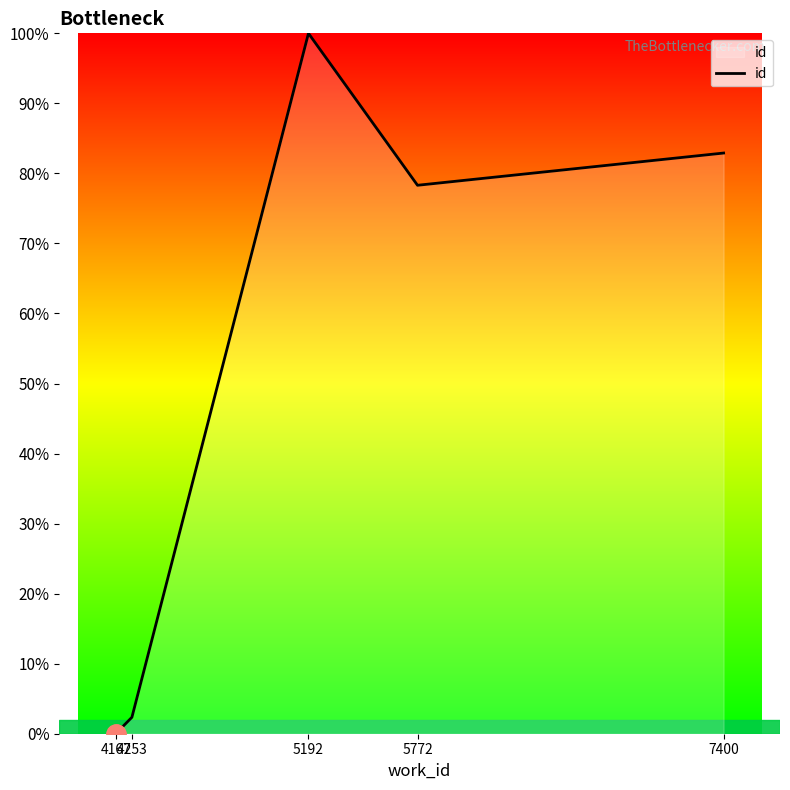

Reading left to right, what are all the values shown in this chart?

0.0	2.3	100.0	78.3	82.9